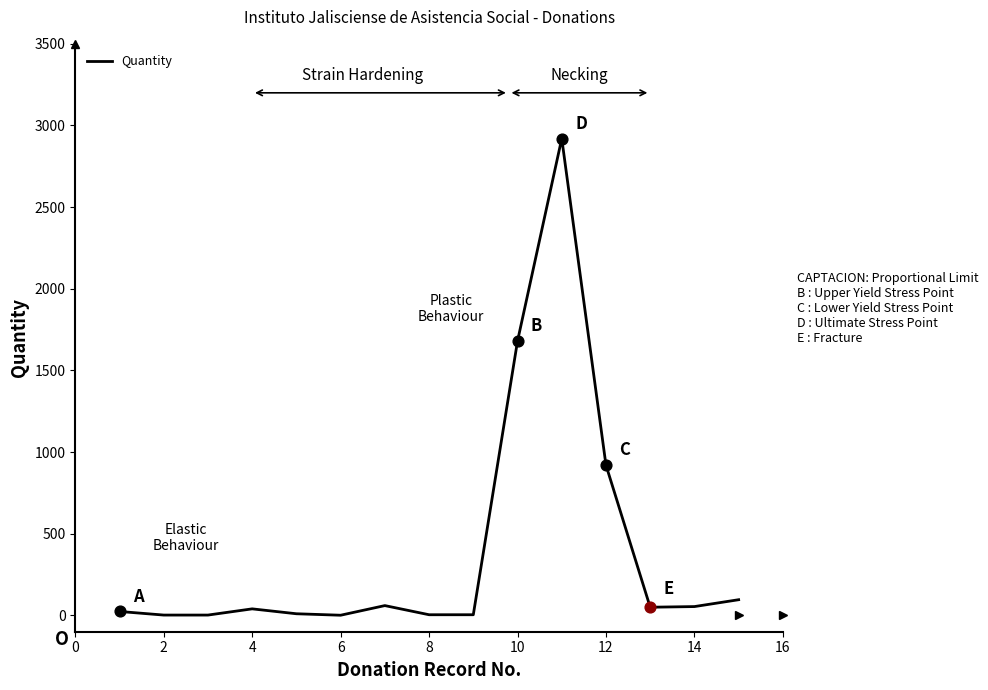

What is the maximum value shown in the chart?

2920